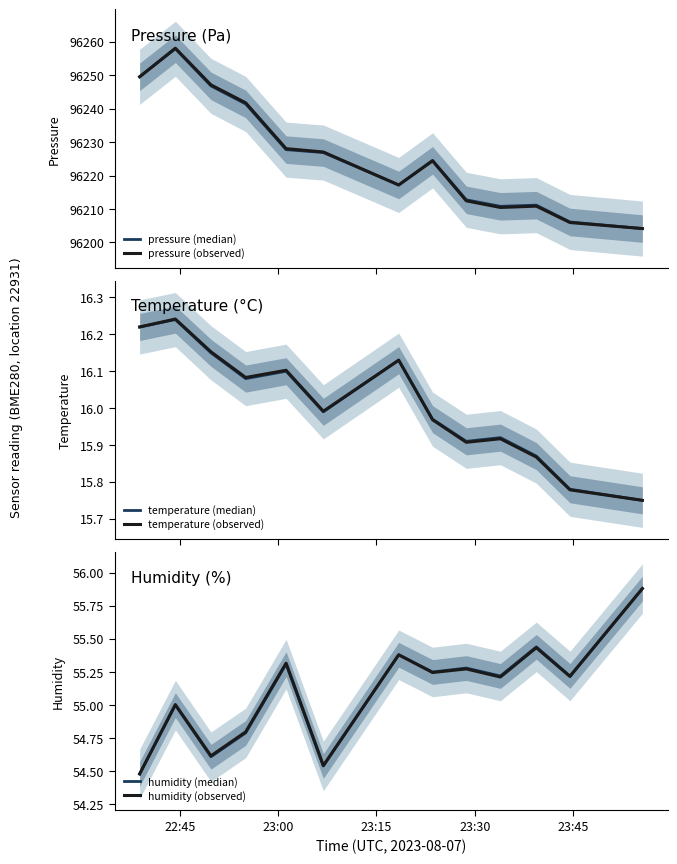

Is it true that temperature (median) equals 26.5 at 12?

False